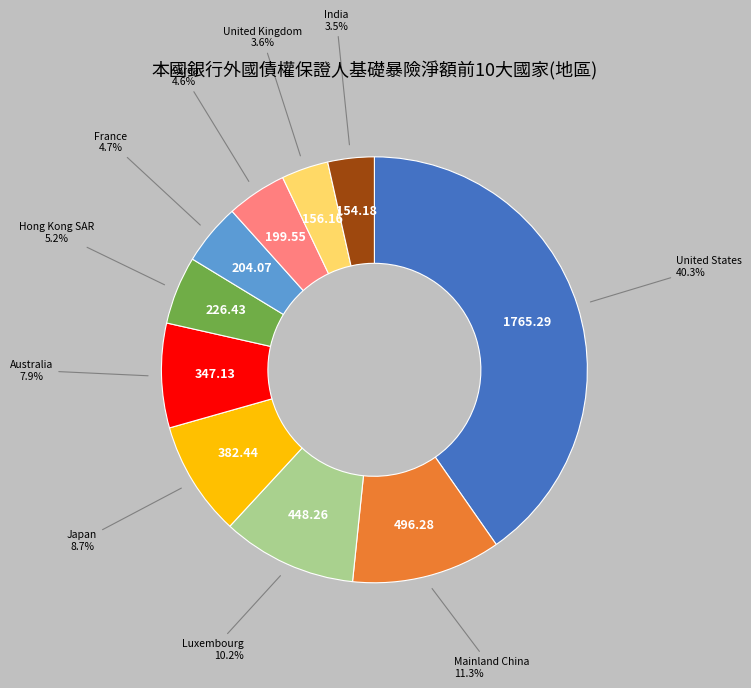

Does any single category account for the majority?

No